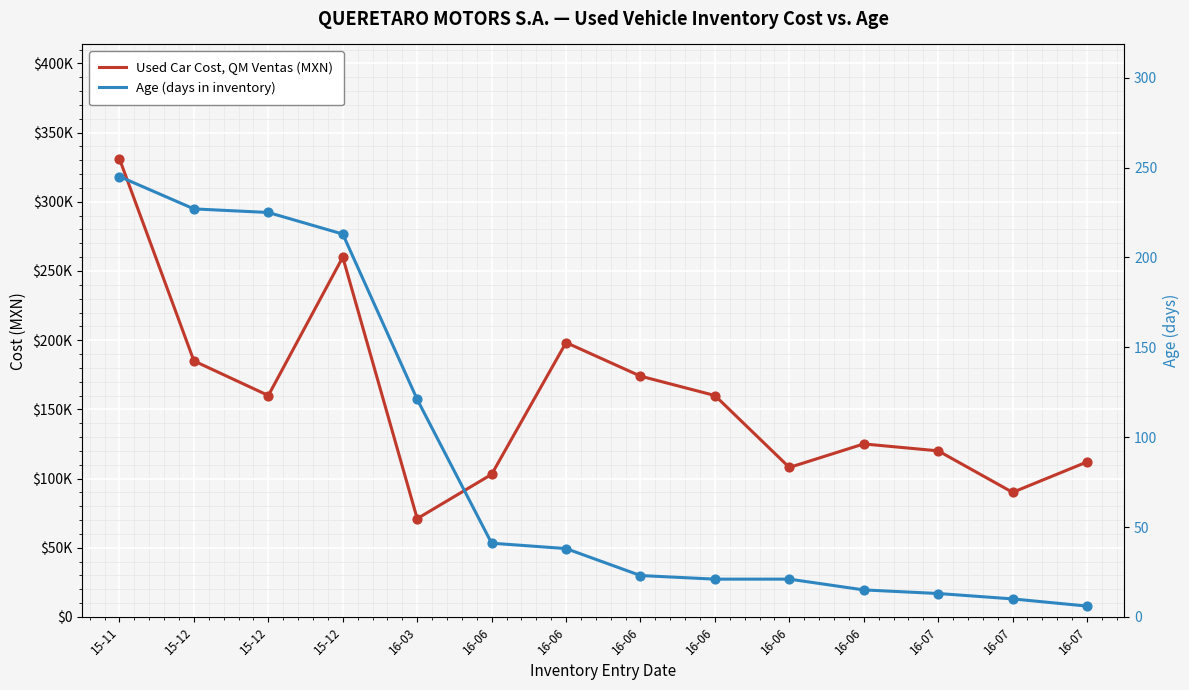

At which category is the sum across all series the highest?

15-11